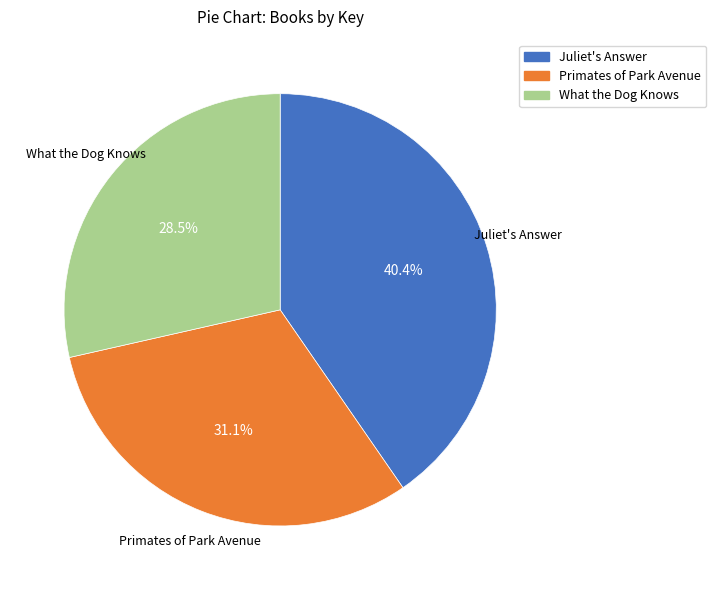

To the nearest percent, what percentage of the pie is Primates of Park Avenue?

31%